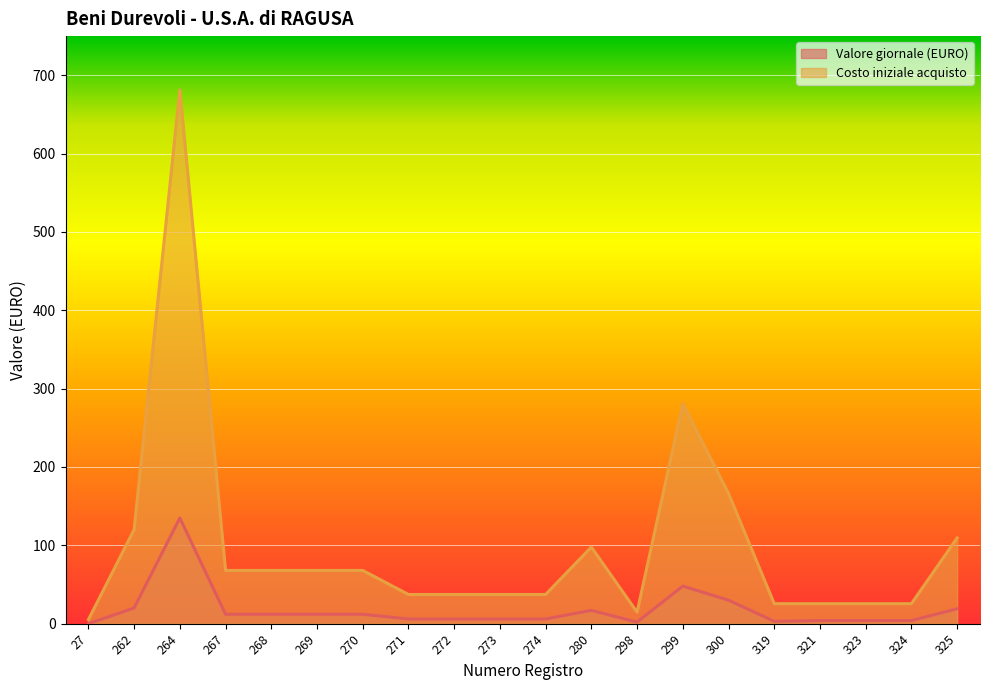

What value does the Costo iniziale acquisto series have at 324?

25.6